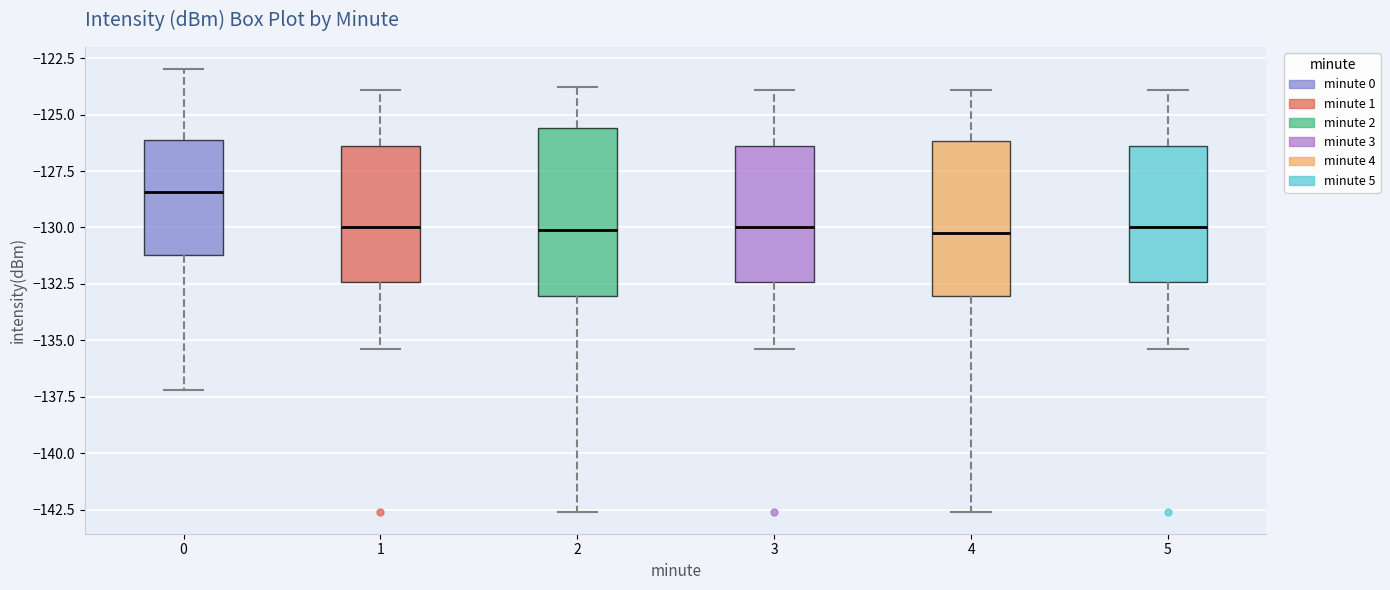

Reading left to right, transcribe this box plot: for each box, give where its median line is, the range the box spans, and where its two whiskers end, as read against the y-axis. The values are not printed on the chart, so give them approximately, as read against the axis.

0: median -128.5, box -131.0 to -126.0, whiskers -137.0 to -123.0
1: median -130.0, box -132.5 to -126.5, whiskers -135.5 to -124.0
2: median -130.0, box -133.0 to -125.5, whiskers -142.5 to -124.0
3: median -130.0, box -132.5 to -126.5, whiskers -135.5 to -124.0
4: median -130.0, box -133.0 to -126.0, whiskers -142.5 to -124.0
5: median -130.0, box -132.5 to -126.5, whiskers -135.5 to -124.0